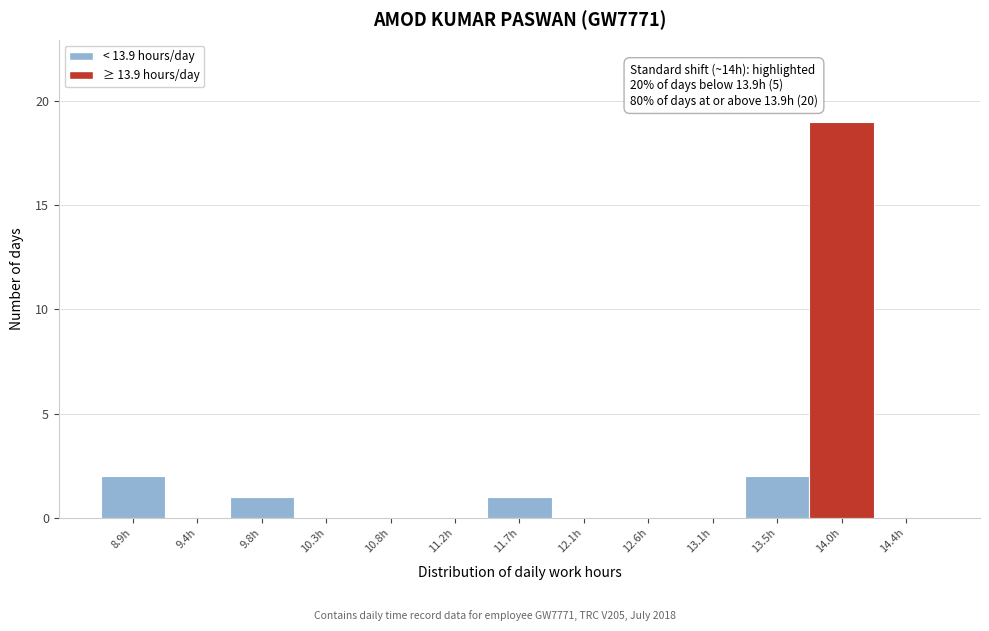

Reading right to left, transcribe all the data shown in this chart.

14.4h=0	14.0h=19	13.5h=2	13.1h=0	12.6h=0	12.1h=0	11.7h=1	11.2h=0	10.8h=0	10.3h=0	9.8h=1	9.4h=0	8.9h=2